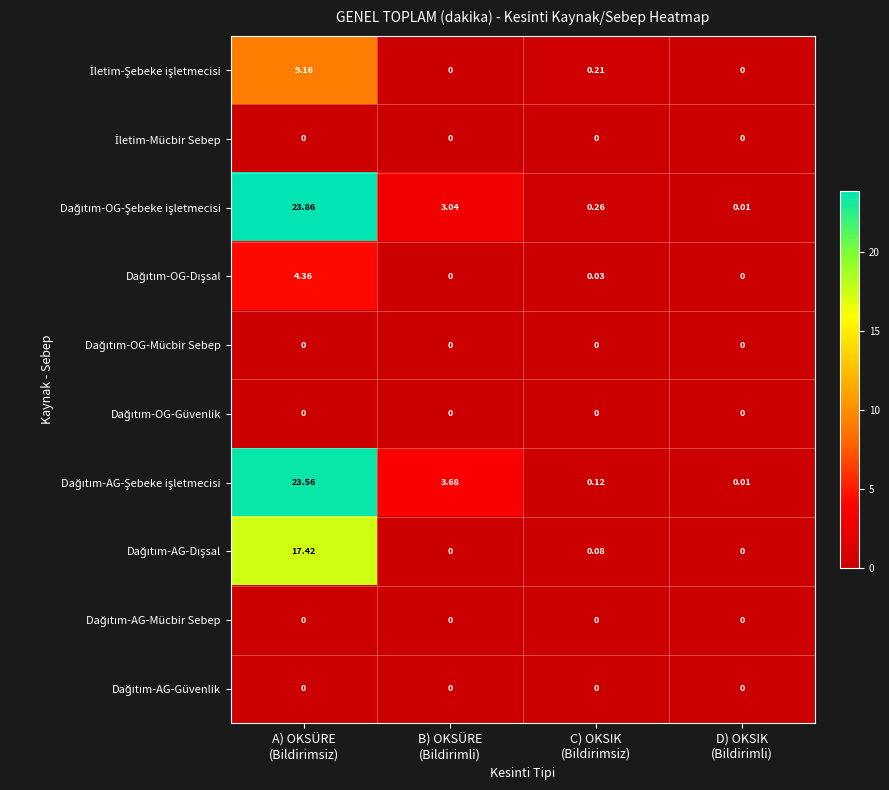

How many series are shown in this chart?

10